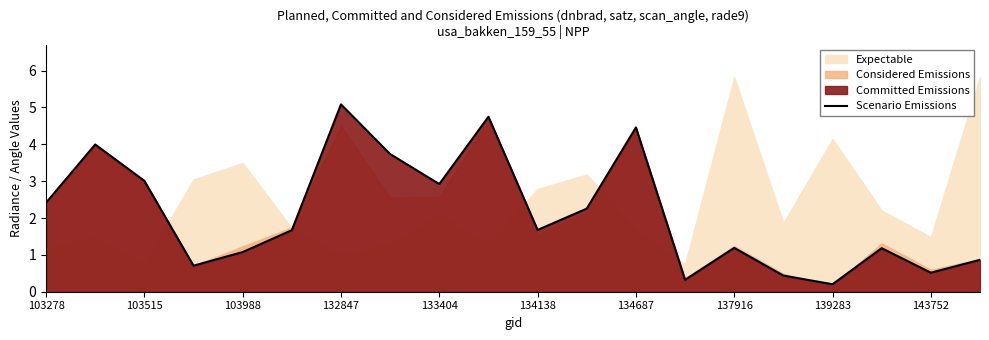

Is it true that the value at 13 is 0.1?

False